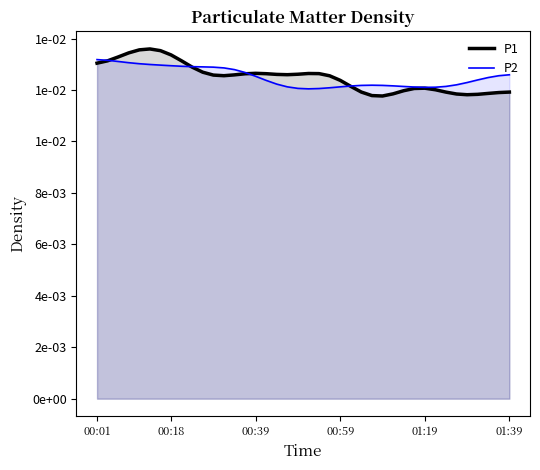

Rank the series by their maximum value, from highest to lowest.

P1, P2